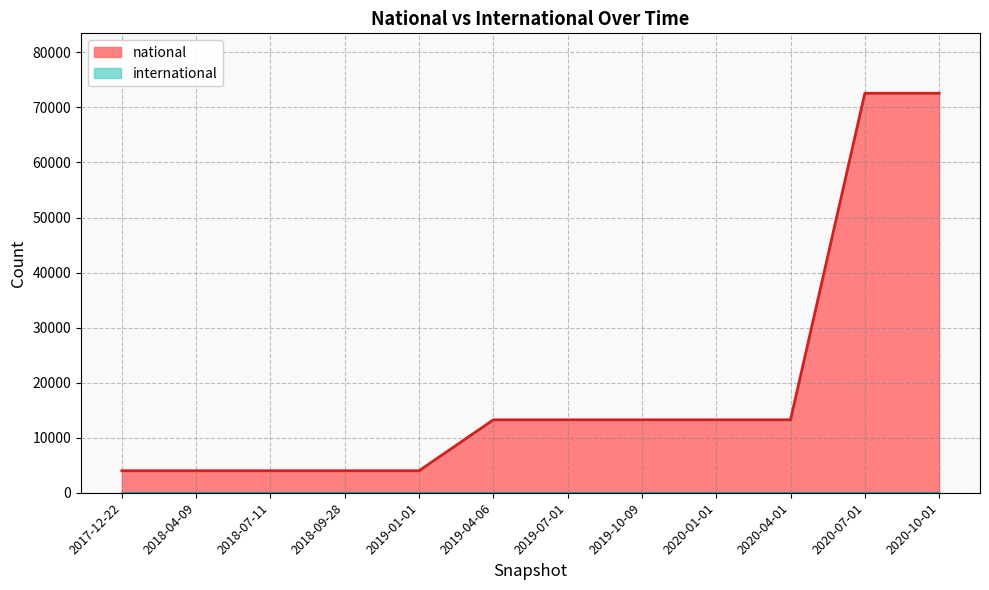

The value of national at 2019-04-06 is 22139. True or false?

False